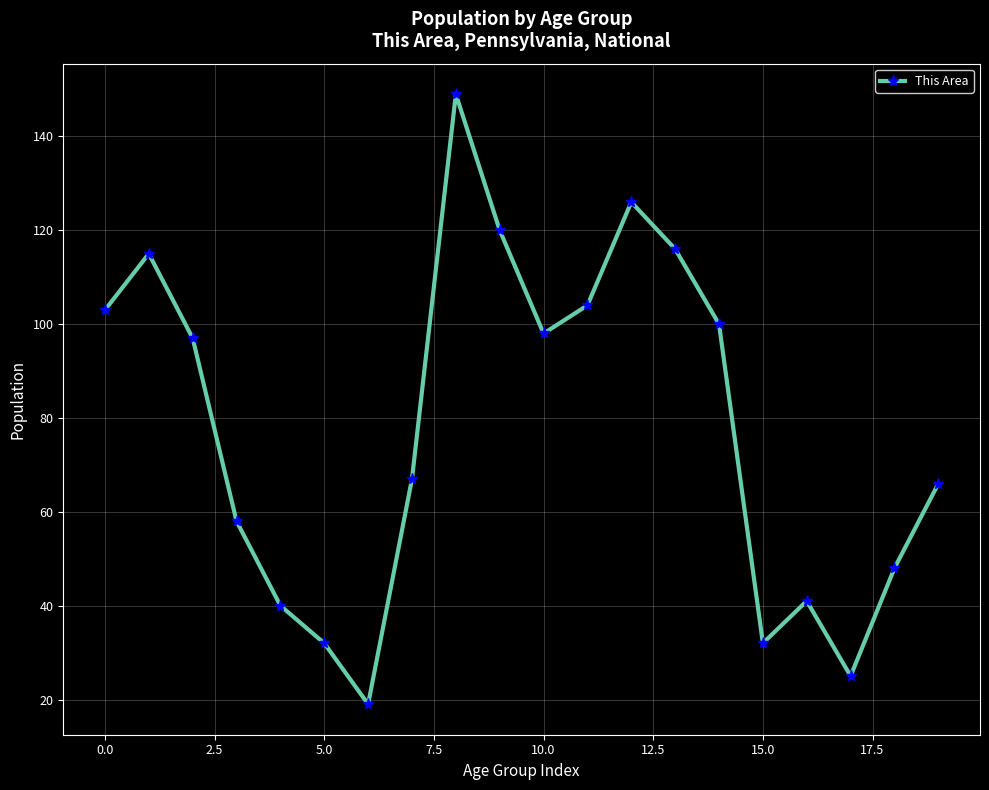

What is the value of the 11th point from the left?

98